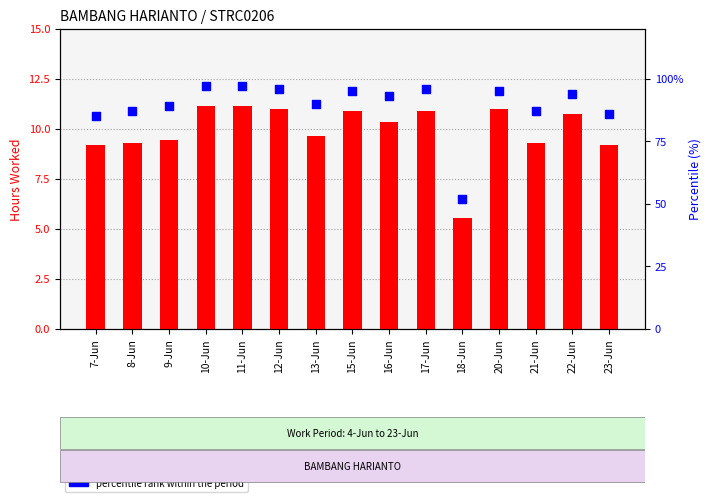

What are all the series names shown in the legend?

hours worked, percentile rank